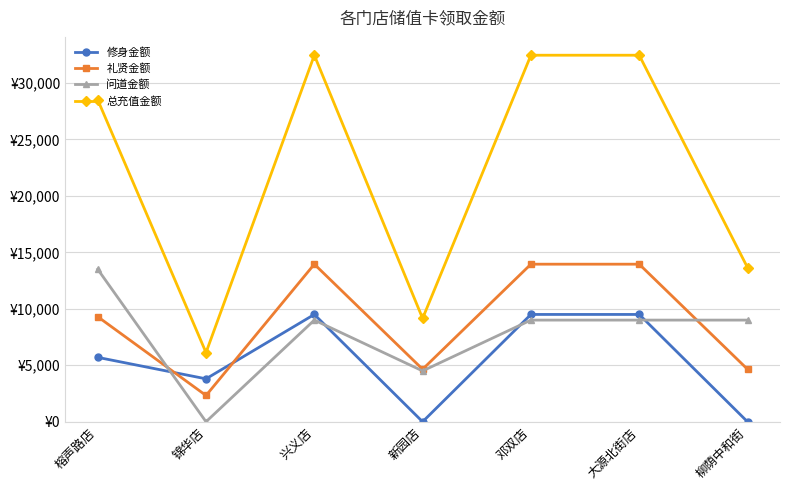

Reading right to left, list all the values displayed in this chart.

修身金额: 柳荫中和街=0	大源北街店=9500	邓双店=9500	新园店=0	兴义店=9500	锦华店=3800	榕声路店=5700
礼贤金额: 柳荫中和街=4650	大源北街店=13950	邓双店=13950	新园店=4650	兴义店=13950	锦华店=2325	榕声路店=9300
问道金额: 柳荫中和街=9000	大源北街店=9000	邓双店=9000	新园店=4500	兴义店=9000	锦华店=0	榕声路店=13500
总充值金额: 柳荫中和街=13650	大源北街店=32450	邓双店=32450	新园店=9150	兴义店=32450	锦华店=6125	榕声路店=28500